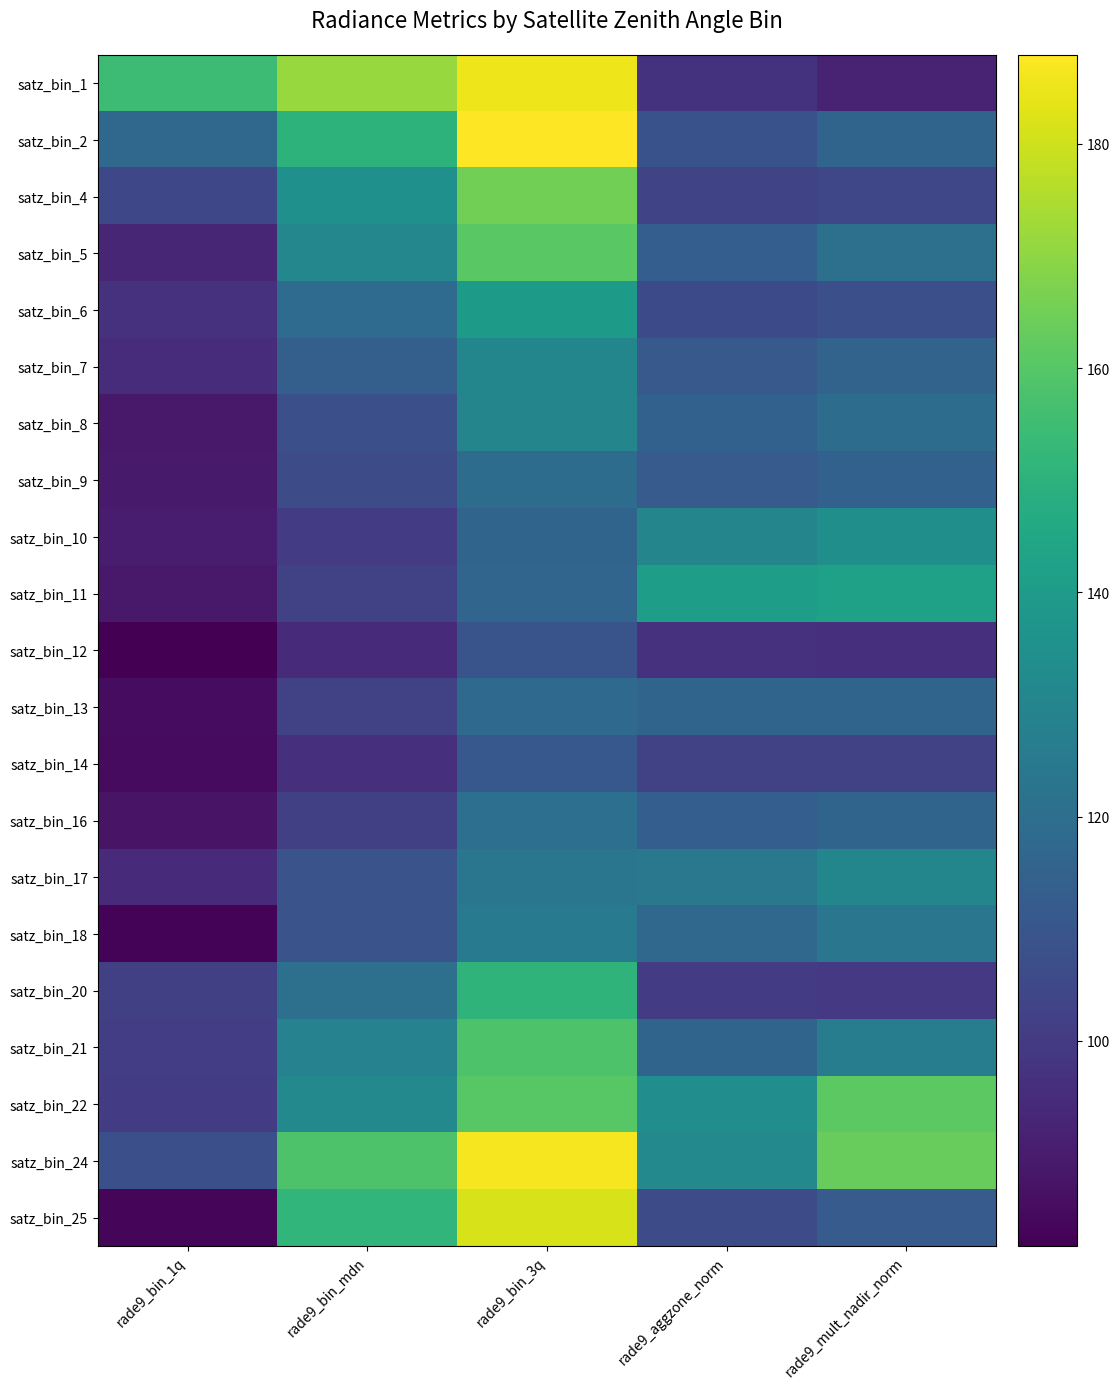

Reading left to right, what are all the values shown in this chart?

satz_bin_1: rade9_bin_1q=154.7	rade9_bin_mdn=171.5	rade9_bin_3q=185.2	rade9_aggzone_norm=97.4	rade9_mult_nadir_norm=92.2
satz_bin_2: rade9_bin_1q=117.6	rade9_bin_mdn=150.3	rade9_bin_3q=188.0	rade9_aggzone_norm=108.6	rade9_mult_nadir_norm=116.1
satz_bin_4: rade9_bin_1q=104.8	rade9_bin_mdn=134.9	rade9_bin_3q=165.3	rade9_aggzone_norm=103.3	rade9_mult_nadir_norm=104.3
satz_bin_5: rade9_bin_1q=93.0	rade9_bin_mdn=130.9	rade9_bin_3q=160.9	rade9_aggzone_norm=113.5	rade9_mult_nadir_norm=120.8
satz_bin_6: rade9_bin_1q=96.8	rade9_bin_mdn=119.0	rade9_bin_3q=139.5	rade9_aggzone_norm=105.6	rade9_mult_nadir_norm=107.6
satz_bin_7: rade9_bin_1q=95.2	rade9_bin_mdn=113.9	rade9_bin_3q=130.5	rade9_aggzone_norm=111.3	rade9_mult_nadir_norm=115.7
satz_bin_8: rade9_bin_1q=88.9	rade9_bin_mdn=107.7	rade9_bin_3q=130.3	rade9_aggzone_norm=114.6	rade9_mult_nadir_norm=119.1
satz_bin_9: rade9_bin_1q=89.2	rade9_bin_mdn=106.2	rade9_bin_3q=119.3	rade9_aggzone_norm=112.2	rade9_mult_nadir_norm=114.7
satz_bin_10: rade9_bin_1q=89.7	rade9_bin_mdn=100.0	rade9_bin_3q=116.0	rade9_aggzone_norm=130.3	rade9_mult_nadir_norm=134.8
satz_bin_11: rade9_bin_1q=88.8	rade9_bin_mdn=102.7	rade9_bin_3q=116.3	rade9_aggzone_norm=141.0	rade9_mult_nadir_norm=142.5
satz_bin_12: rade9_bin_1q=81.7	rade9_bin_mdn=94.3	rade9_bin_3q=109.2	rade9_aggzone_norm=96.8	rade9_mult_nadir_norm=96.3
satz_bin_13: rade9_bin_1q=85.4	rade9_bin_mdn=102.1	rade9_bin_3q=118.1	rade9_aggzone_norm=116.1	rade9_mult_nadir_norm=116.1
satz_bin_14: rade9_bin_1q=85.0	rade9_bin_mdn=96.3	rade9_bin_3q=110.8	rade9_aggzone_norm=102.3	rade9_mult_nadir_norm=102.3
satz_bin_16: rade9_bin_1q=87.3	rade9_bin_mdn=102.0	rade9_bin_3q=120.5	rade9_aggzone_norm=113.6	rade9_mult_nadir_norm=115.8
satz_bin_17: rade9_bin_1q=94.3	rade9_bin_mdn=109.0	rade9_bin_3q=123.4	rade9_aggzone_norm=124.3	rade9_mult_nadir_norm=130.3
satz_bin_18: rade9_bin_1q=82.6	rade9_bin_mdn=108.9	rade9_bin_3q=125.0	rade9_aggzone_norm=117.4	rade9_mult_nadir_norm=123.5
satz_bin_20: rade9_bin_1q=102.0	rade9_bin_mdn=120.9	rade9_bin_3q=151.0	rade9_aggzone_norm=100.4	rade9_mult_nadir_norm=99.4
satz_bin_21: rade9_bin_1q=100.9	rade9_bin_mdn=128.7	rade9_bin_3q=158.4	rade9_aggzone_norm=116.1	rade9_mult_nadir_norm=126.5
satz_bin_22: rade9_bin_1q=100.5	rade9_bin_mdn=131.9	rade9_bin_3q=160.3	rade9_aggzone_norm=133.7	rade9_mult_nadir_norm=161.3
satz_bin_24: rade9_bin_1q=107.7	rade9_bin_mdn=158.2	rade9_bin_3q=186.3	rade9_aggzone_norm=131.9	rade9_mult_nadir_norm=163.3
satz_bin_25: rade9_bin_1q=83.0	rade9_bin_mdn=151.8	rade9_bin_3q=181.4	rade9_aggzone_norm=106.4	rade9_mult_nadir_norm=112.3